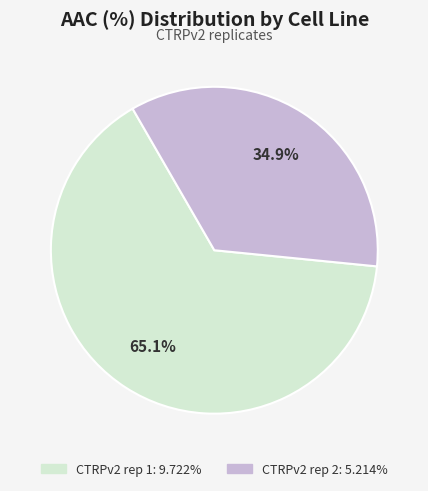

What percentage is the CTRPv2 rep 2 slice, to the nearest percent?

35%